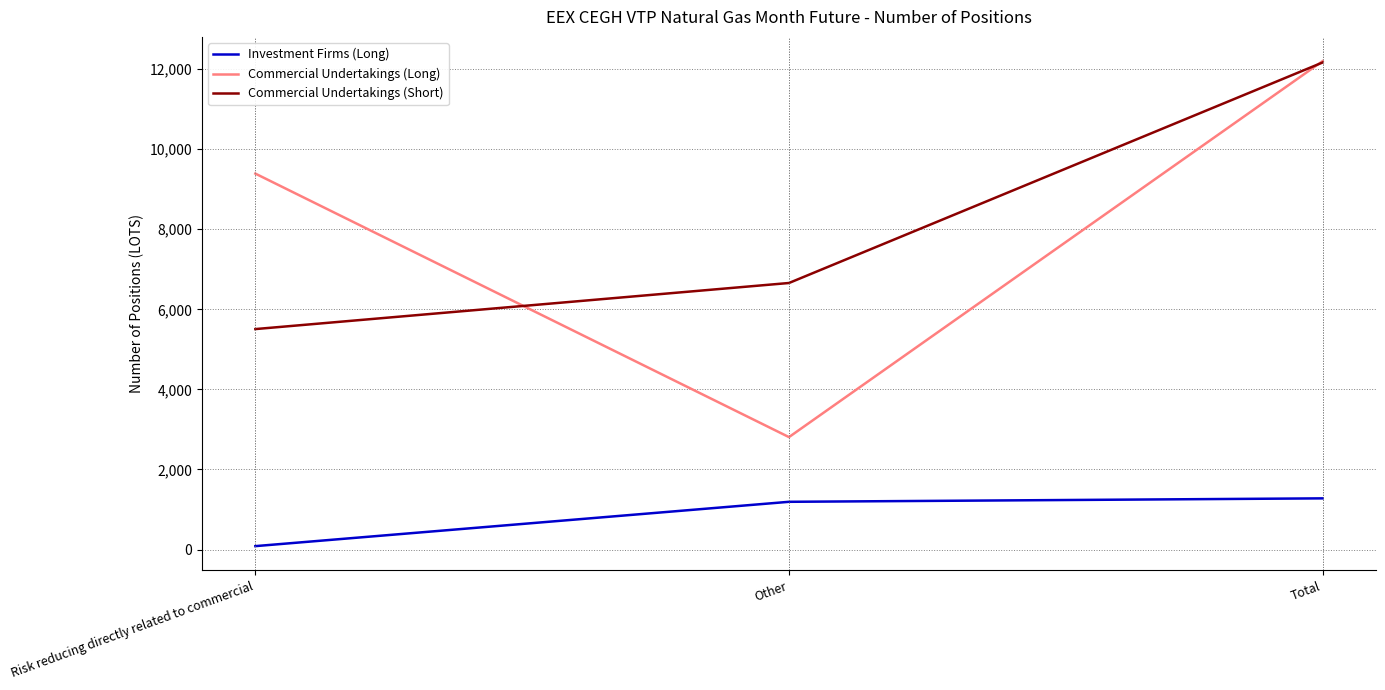

True or false: Investment Firms (Long) has a value of 1279 at Total.

True